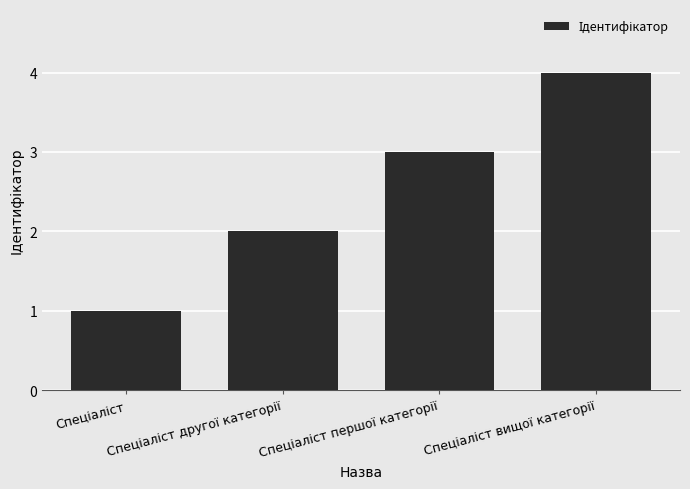

What is the smallest value displayed?

1